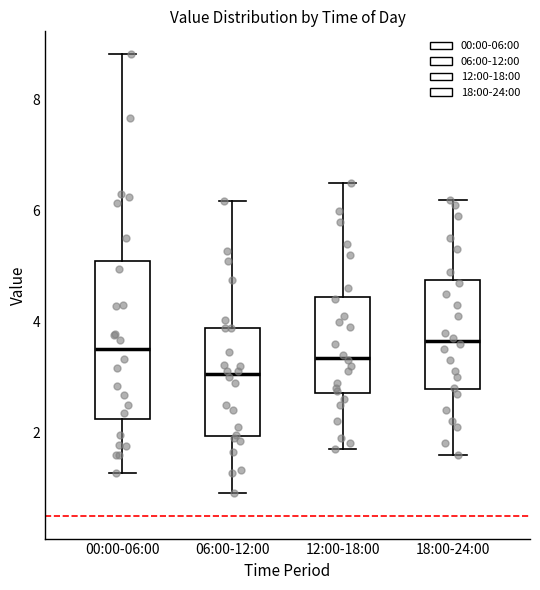

Reading left to right, read every box against the y-axis: the position of its median line, the range the box covers, and the ends of its whiskers. The values are not printed on the chart, so give them approximately, as read against the axis.

00:00-06:00: median 3.6, box 2.2 to 5.0, whiskers 1.2 to 8.8
06:00-12:00: median 3.0, box 2.0 to 3.8, whiskers 1.0 to 6.2
12:00-18:00: median 3.4, box 2.8 to 4.4, whiskers 1.8 to 6.6
18:00-24:00: median 3.6, box 2.8 to 4.8, whiskers 1.6 to 6.2